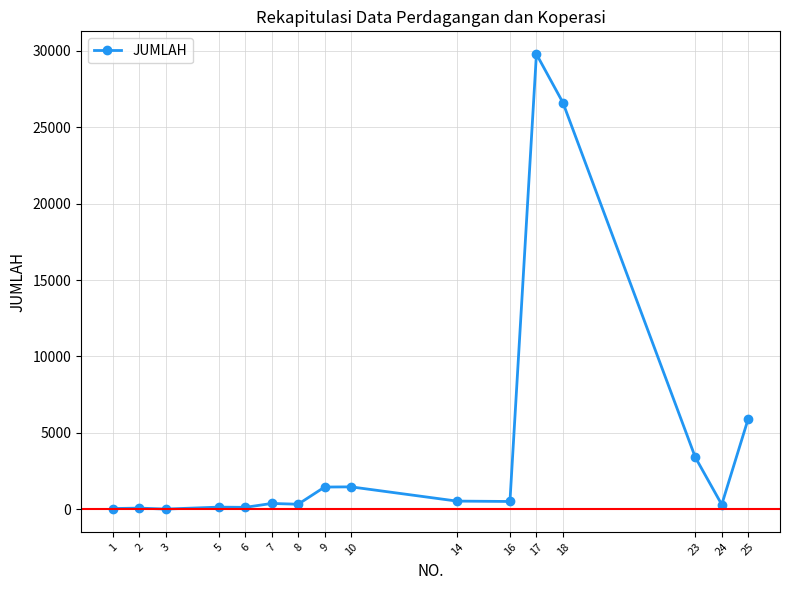

Approximately how many times larger is the value at 10 compared to 6?

12.9